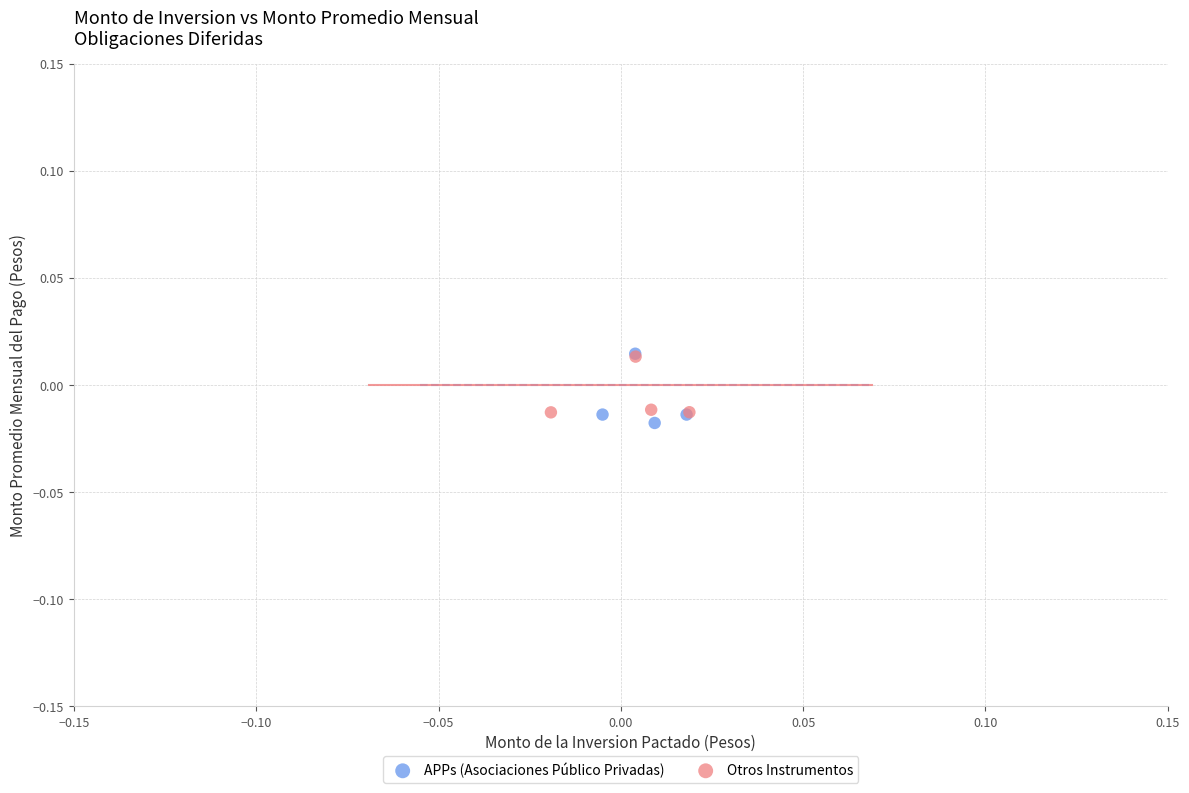

What are all the series names shown in the legend?

APPs (Asociaciones Público Privadas), Otros Instrumentos